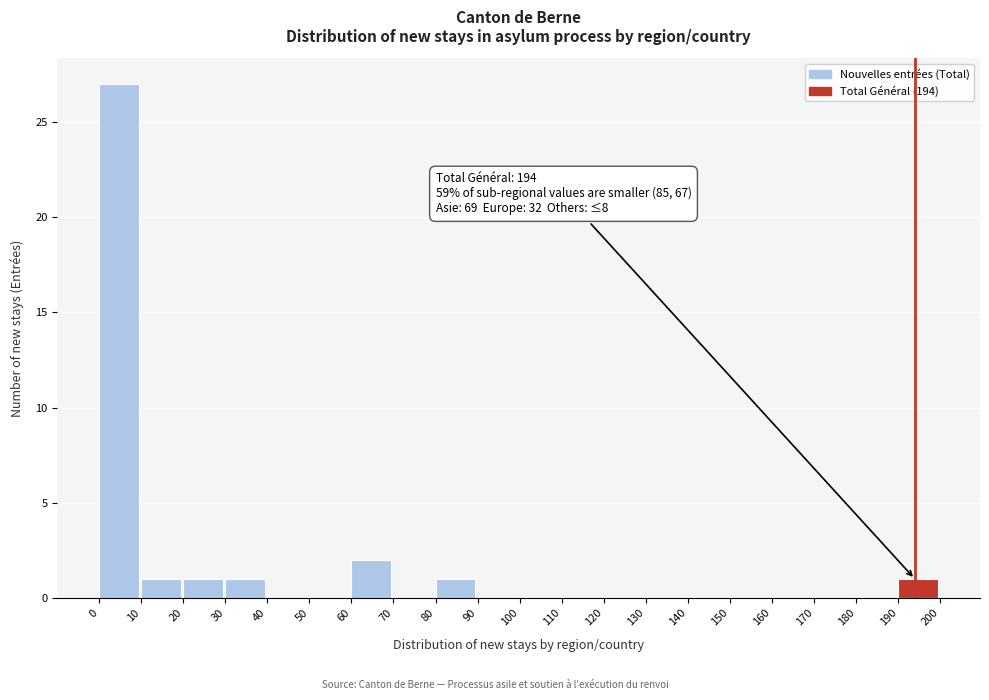

Which range on the x-axis has the tallest bar?

0 to 10